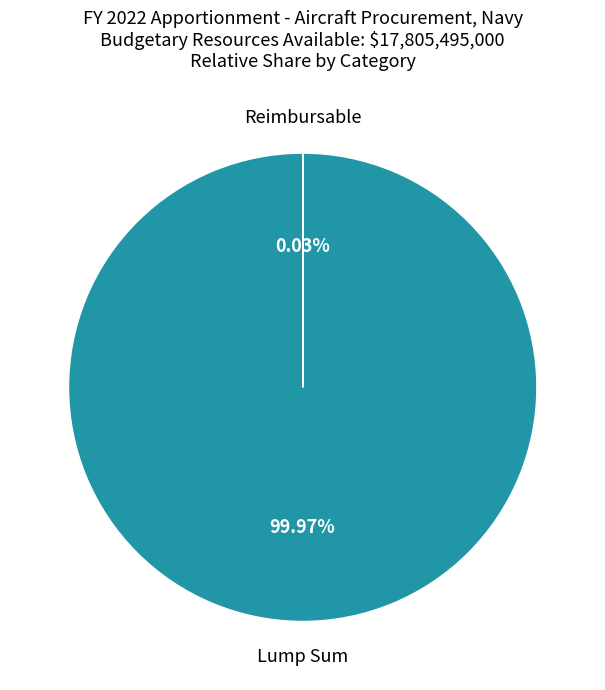

Does any single category account for the majority?

Yes